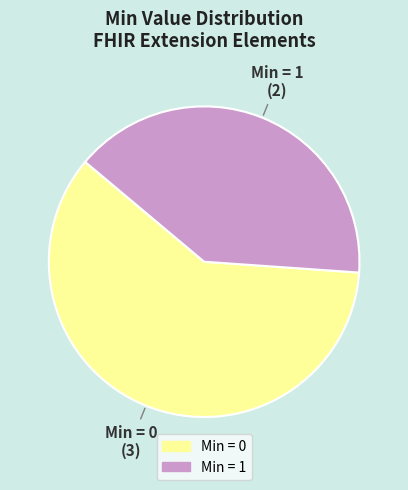

Does any single category account for the majority?

Yes